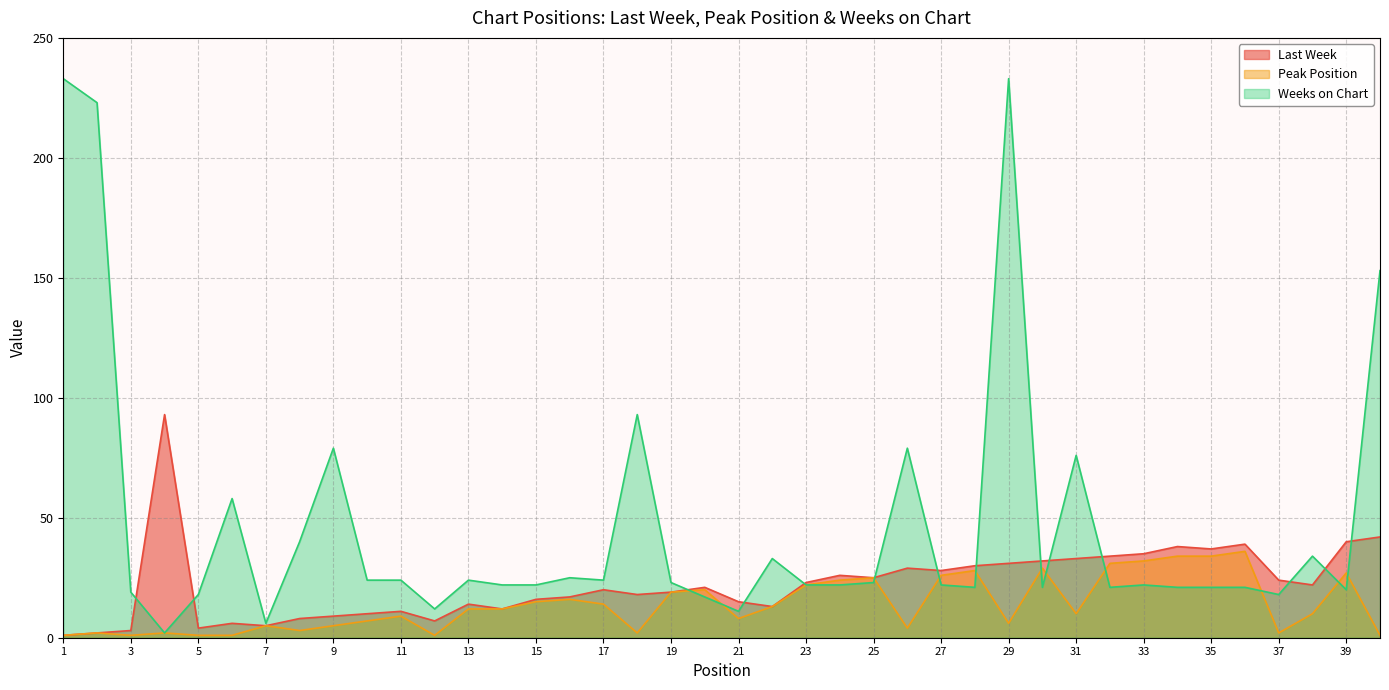

At which label does Weeks on Chart reach its minimum?

4